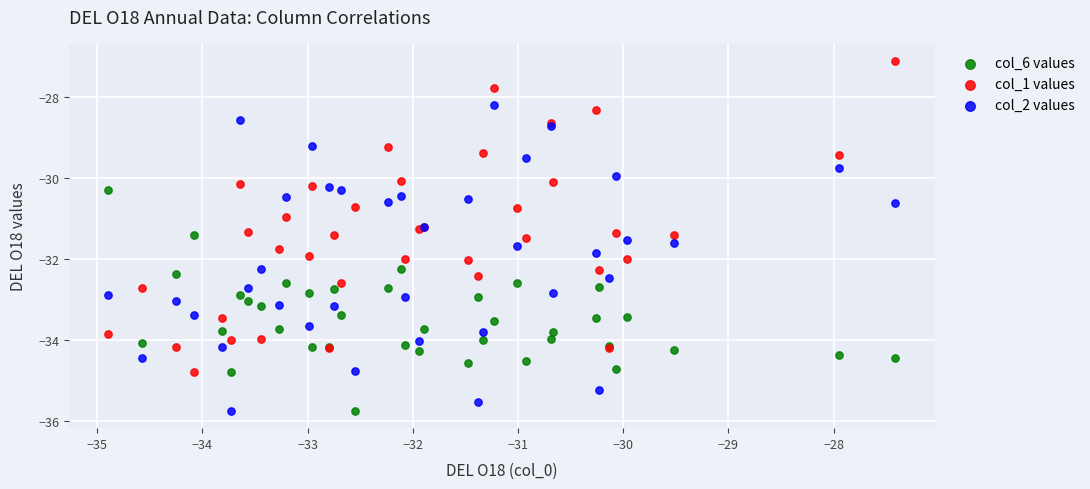

What is the X range (max minus min) for the scatter plot?

7.5